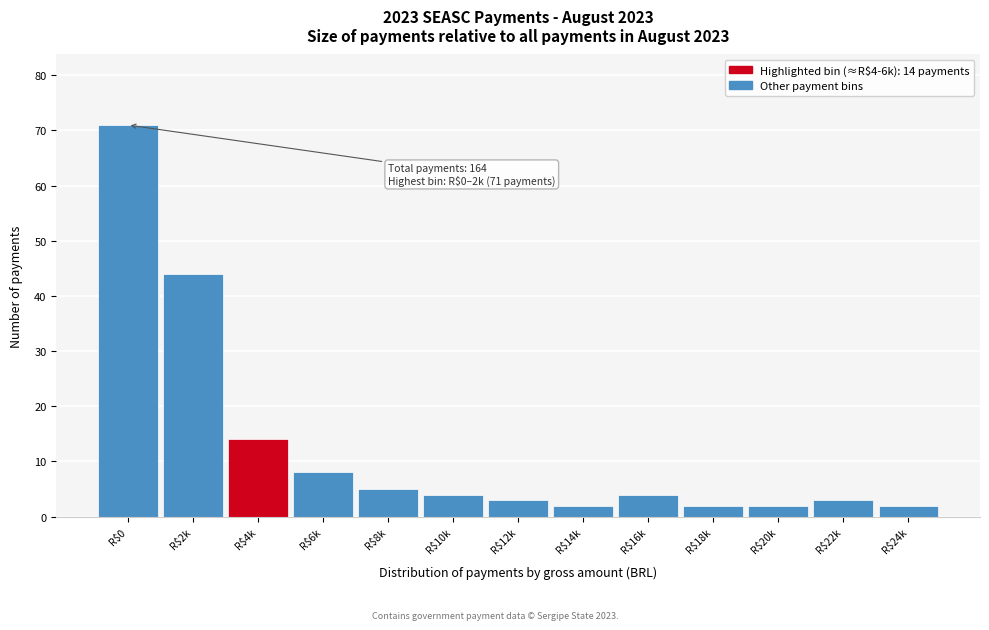

Reading right to left, extract all data points from this chart.

2	3	2	2	4	2	3	4	5	8	14	44	71